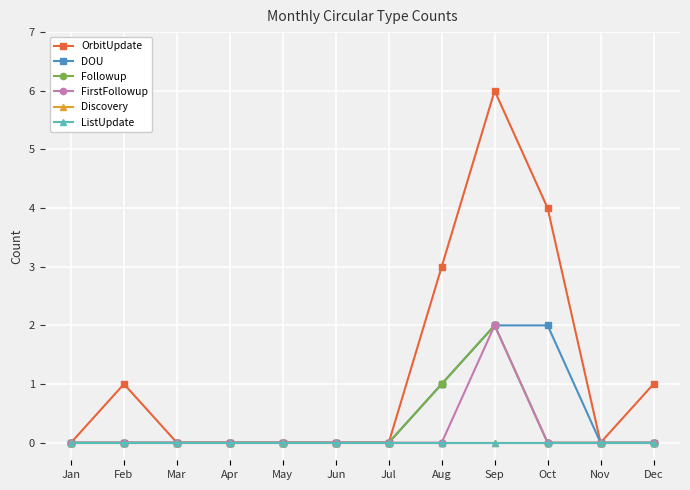

Between Jun and Nov, which series saw the biggest shift?

OrbitUpdate